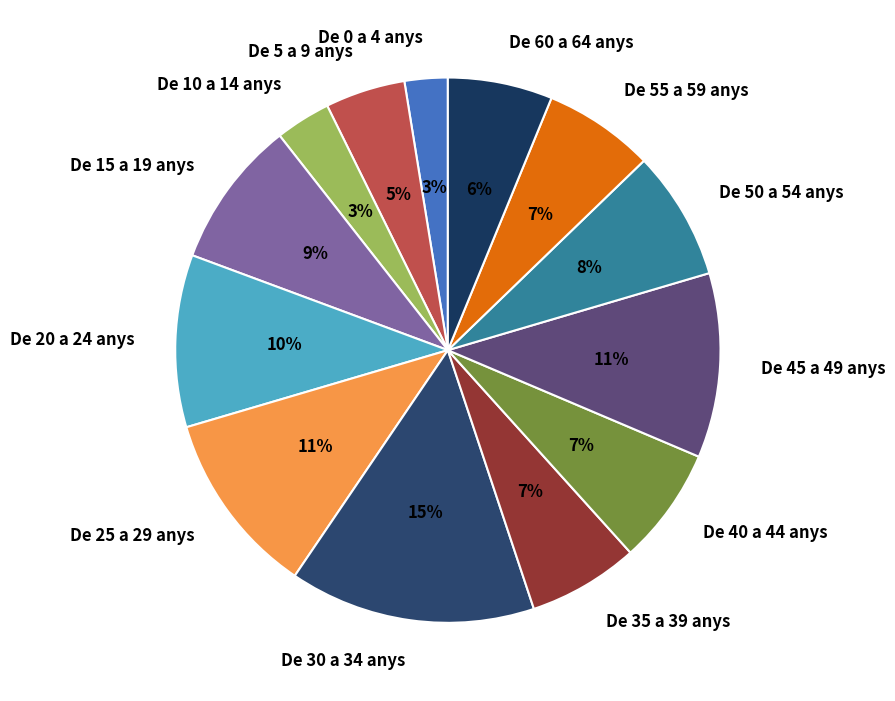

Is the sum of De 10 a 14 anys and De 35 a 39 anys greater than half?

No